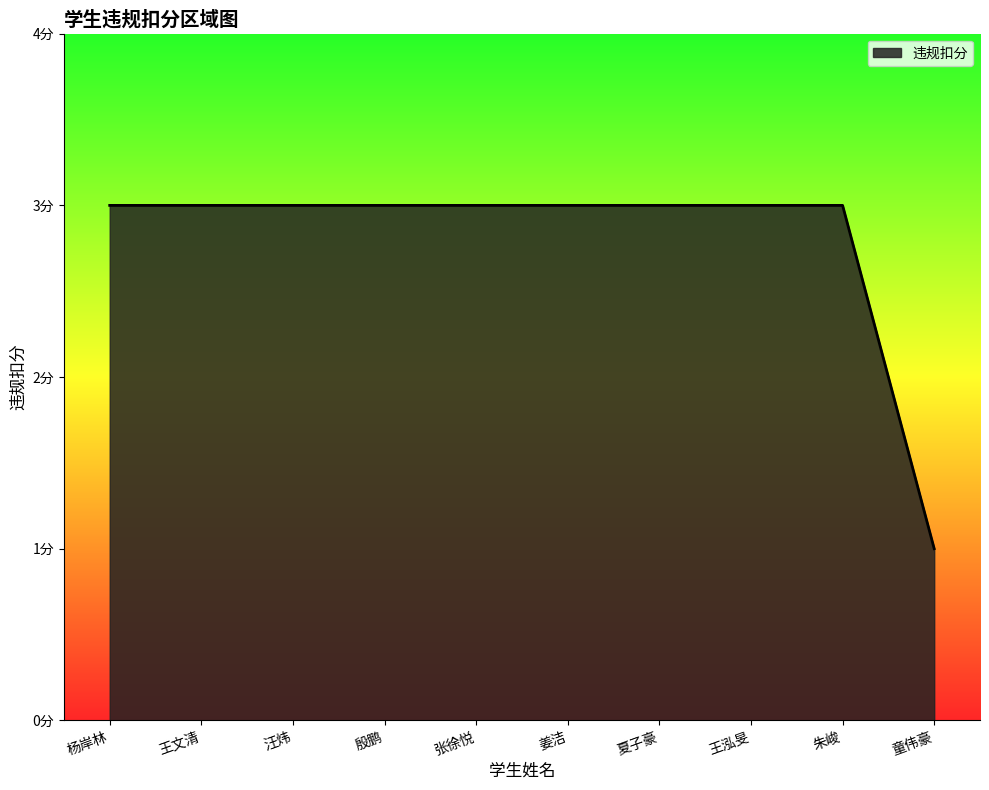

Does the chart display data point markers on the line(s)?

No